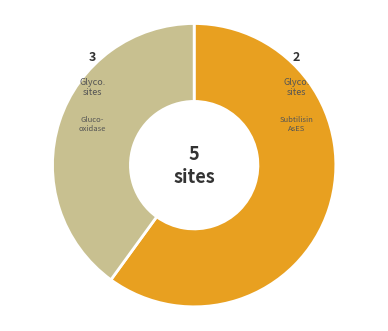

Does Subtilisin-like serine protease AsES account for over 50% of the chart?

No